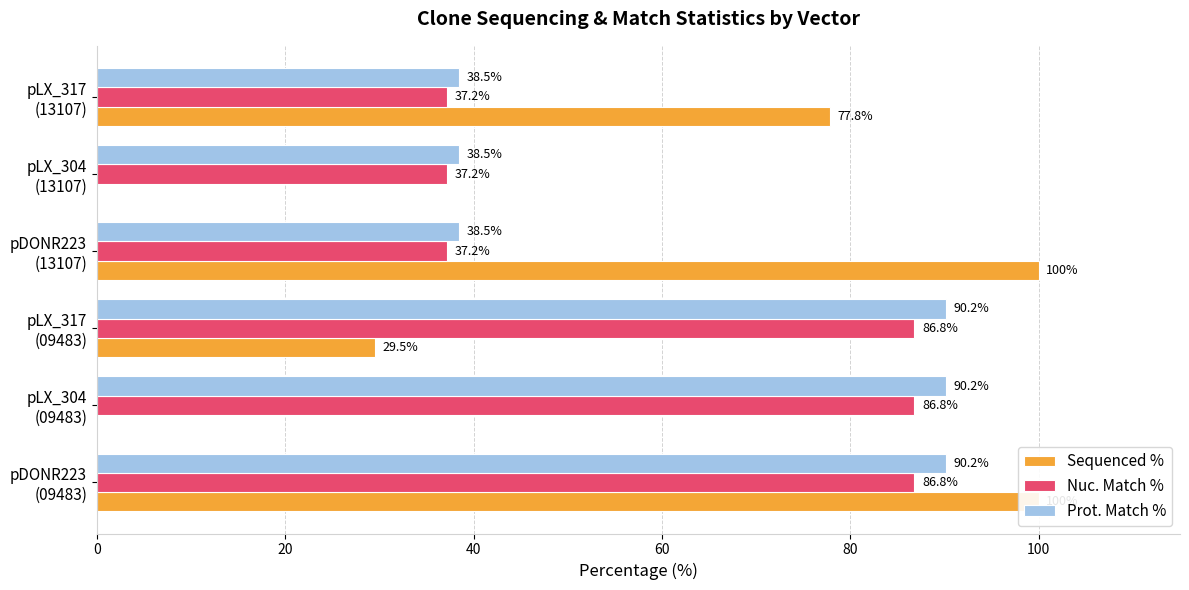

How many bars are there in total?

18